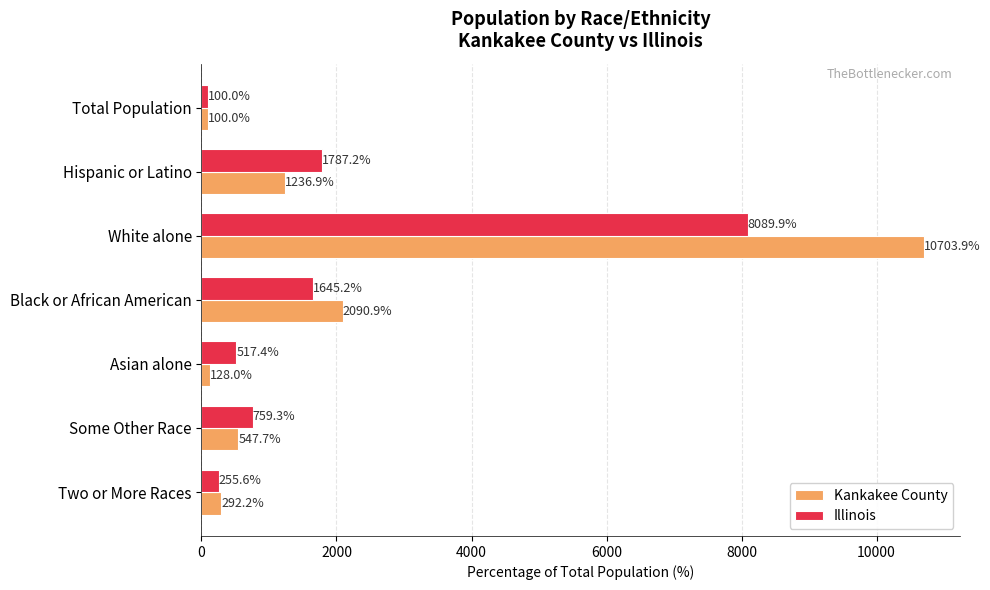

Which series has the largest total across all categories?

Kankakee County